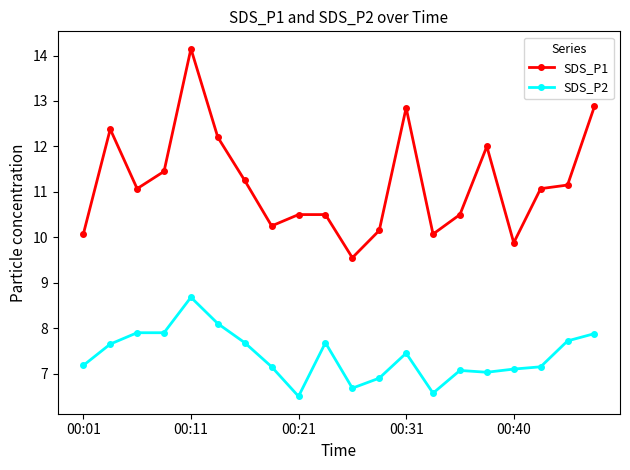

In SDS_P1, how many points are lower than both neighbors (excluding endpoints)?

5